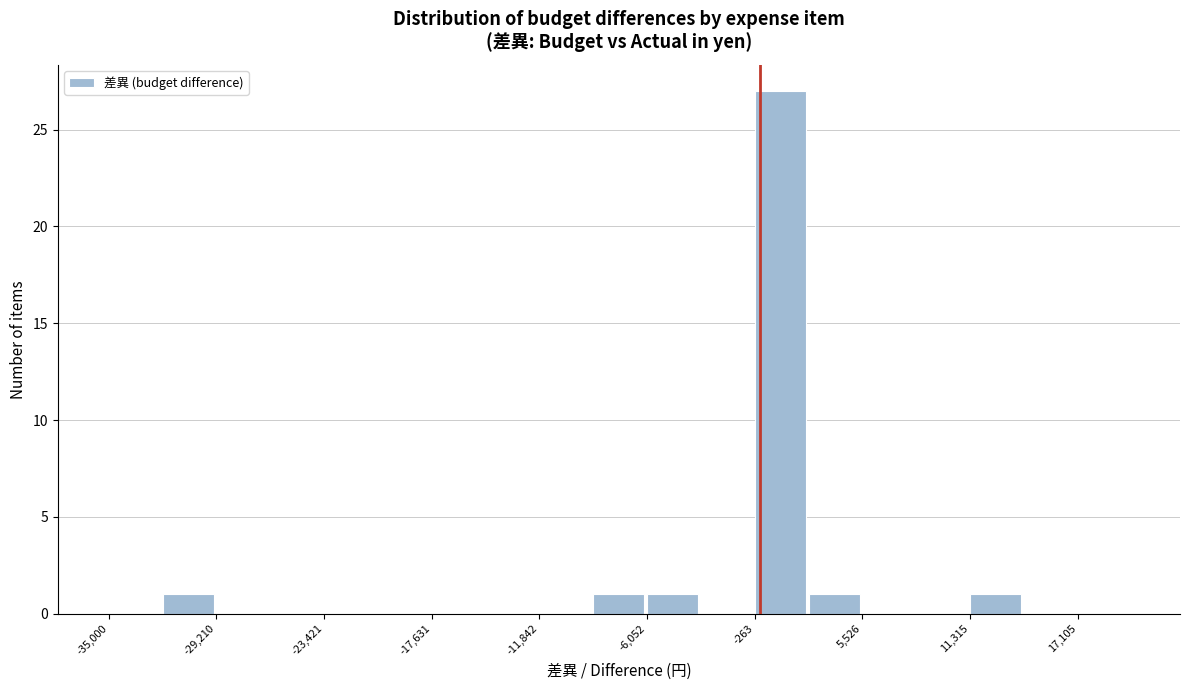

Read against the x-axis, roughly where is the centre of the tallest bar?

1000